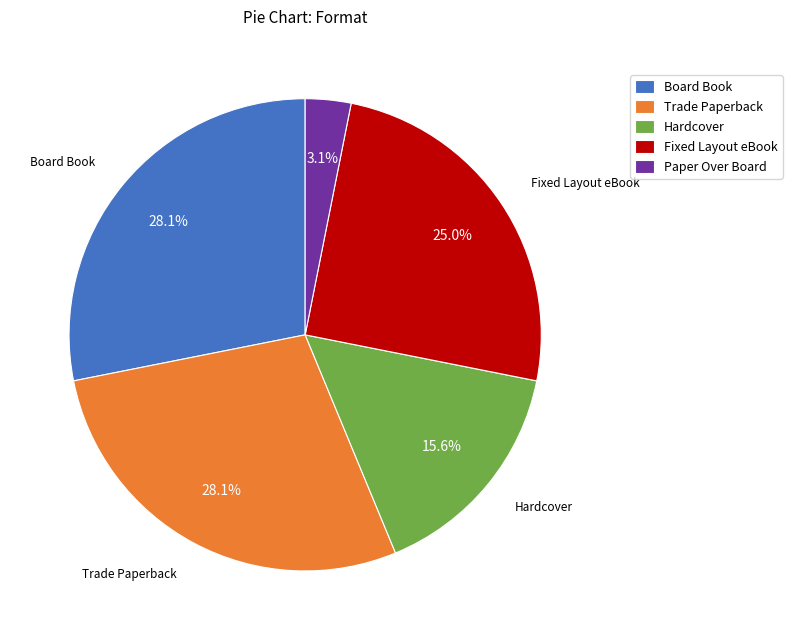

Which slice is the smallest?

Paper Over Board